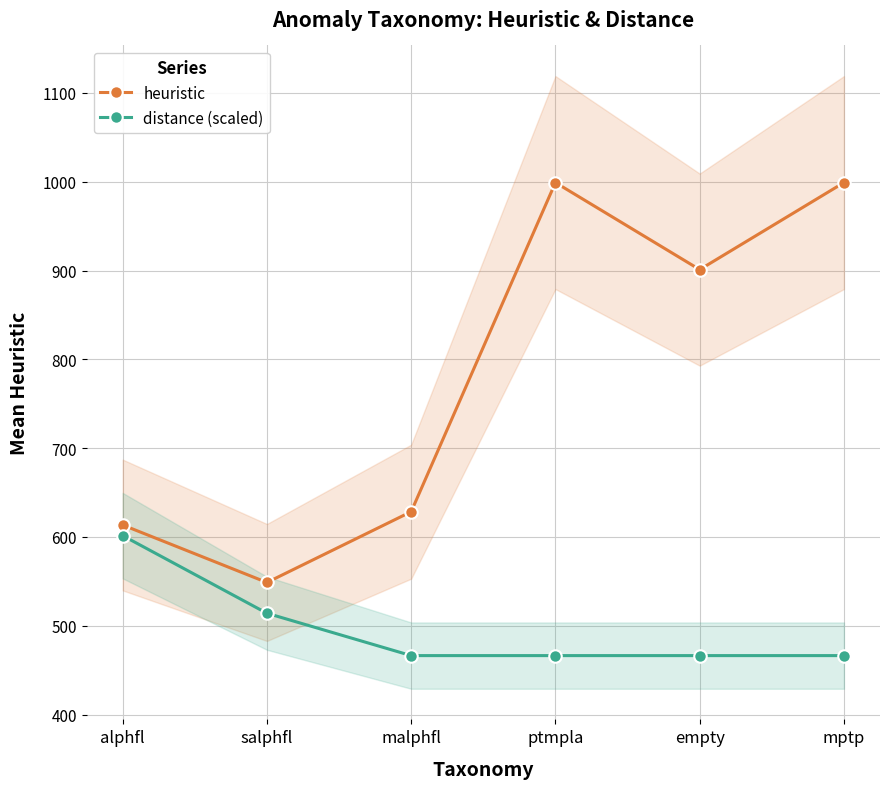

The heuristic series shows 628.5 at malphfl. True or false?

True